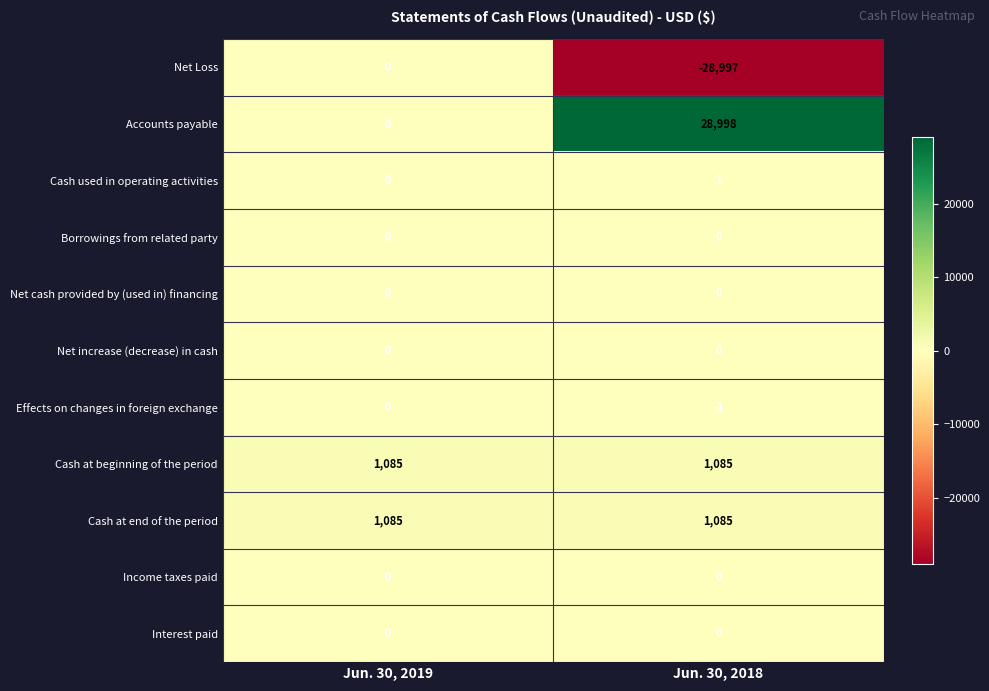

What is the sum of the Accounts payable values at Jun. 30, 2019 and Jun. 30, 2018?

28998